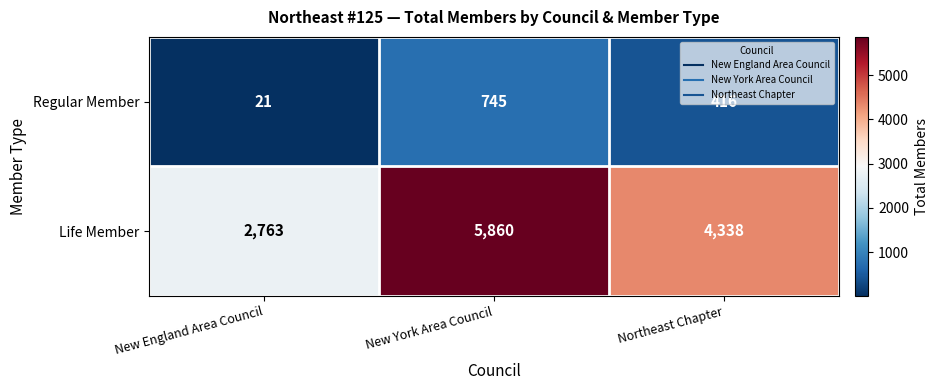

The Regular Member series shows 745 at New York Area Council. True or false?

True